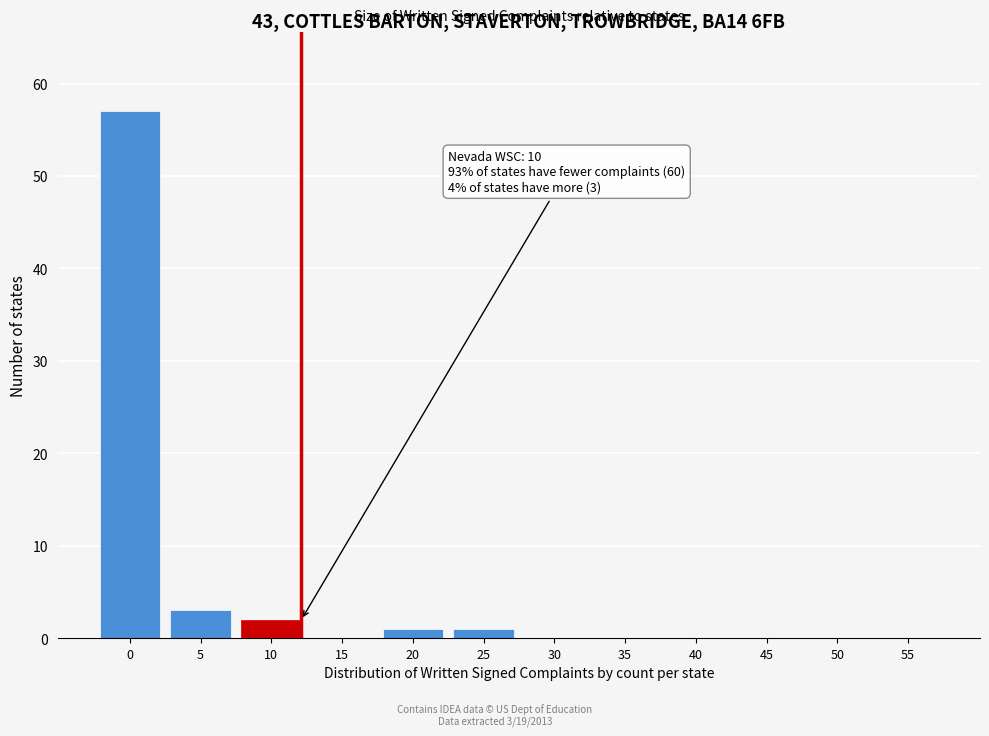

Reading left to right, list all the values displayed in this chart.

0=57	5=3	10=2	15=0	20=1	25=1	30=0	35=0	40=0	45=0	50=0	55=0